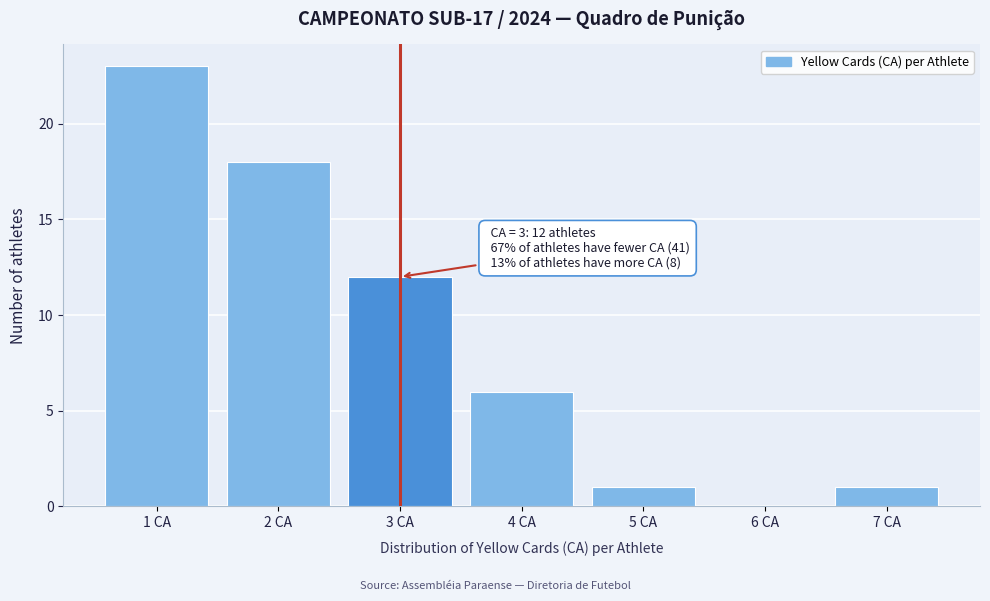

Over which range of the x-axis is the bar tallest?

0.5 to 1.5